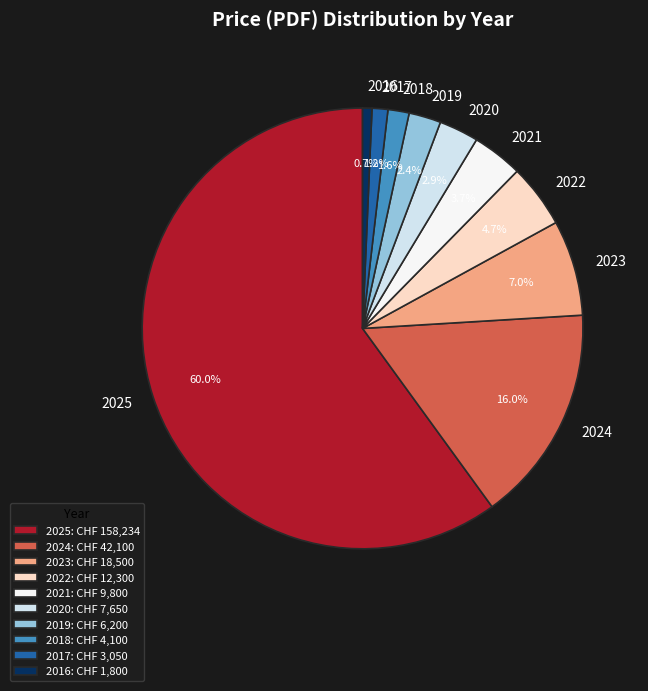

What is the ratio of the value at 2023 to the value at 2022?

1.5